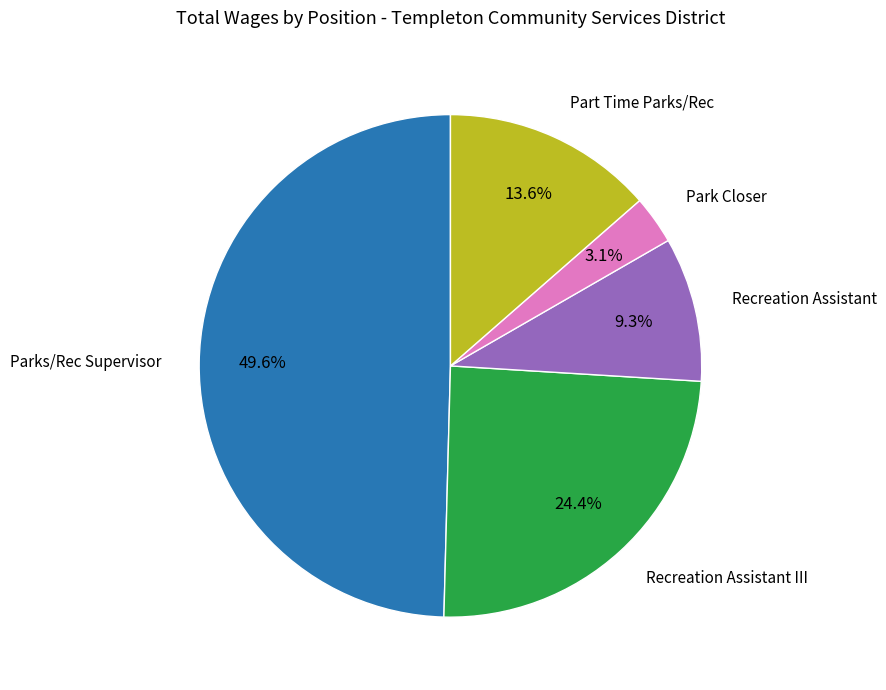

Does any single category account for the majority?

No